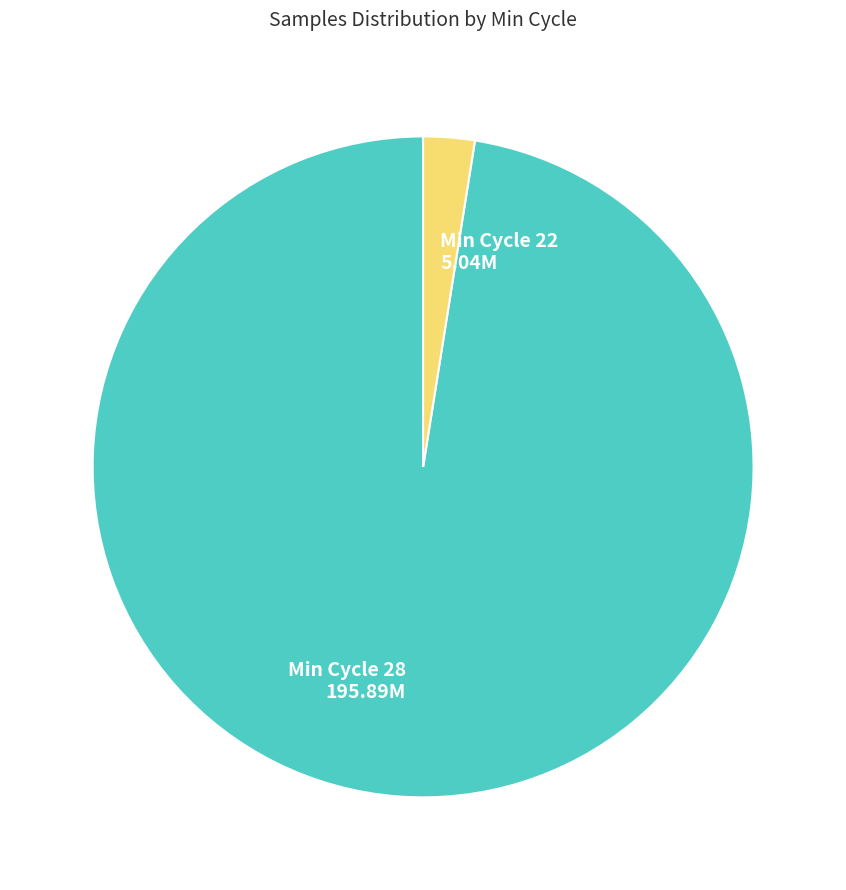

What is the majority slice?

Min Cycle 28 195.89M